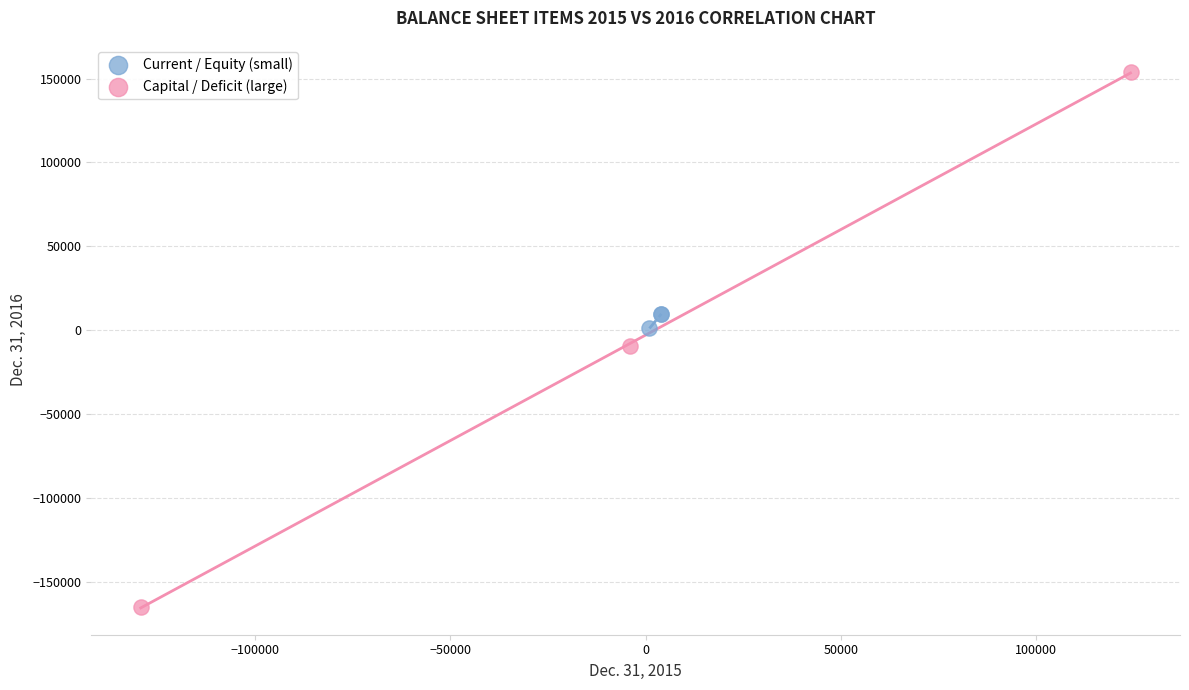

Which series has the widest spread of Y values?

Capital / Deficit (large)